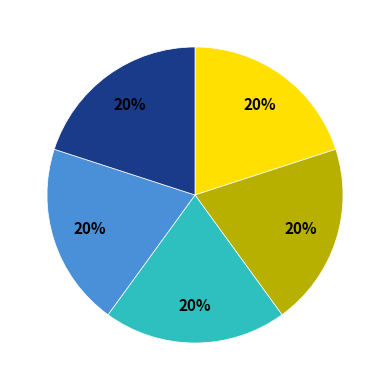

To the nearest percent, what is the average slice percentage?

20%